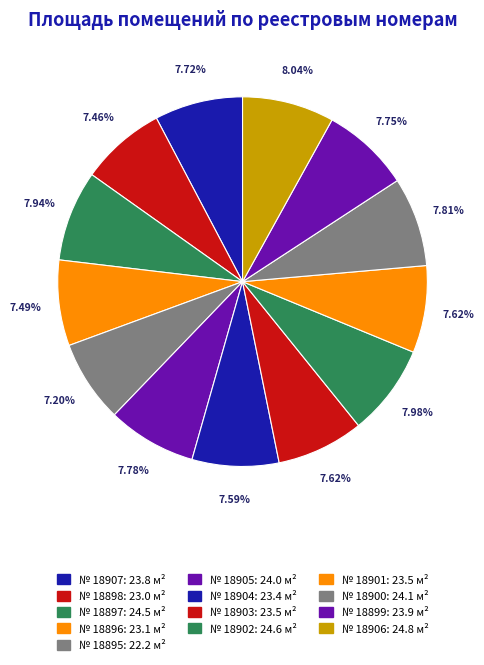

How many segments does this pie chart have?

13